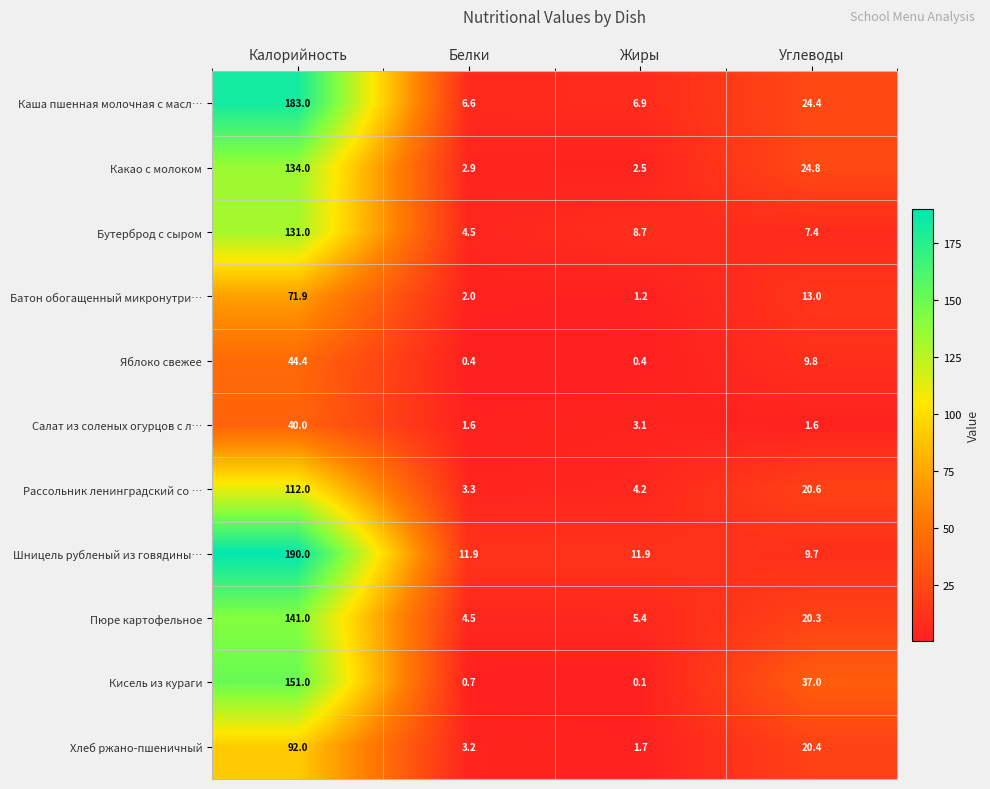

At which category does the chart reach its minimum across all series?

Жиры